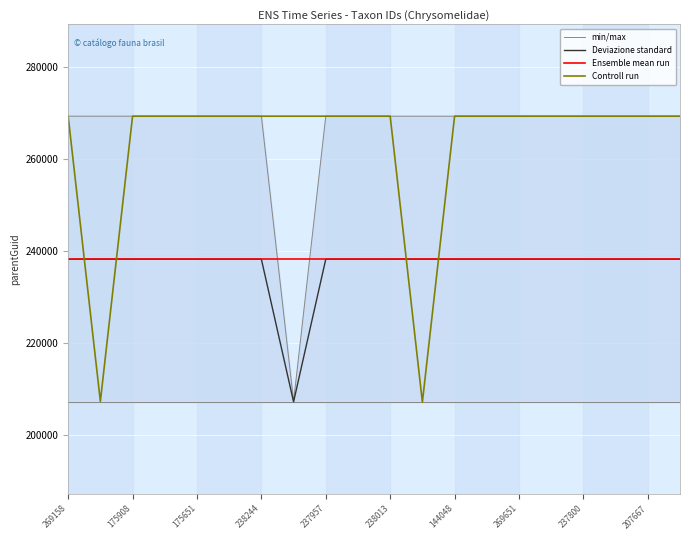

Does the chart have visible grid lines?

Yes